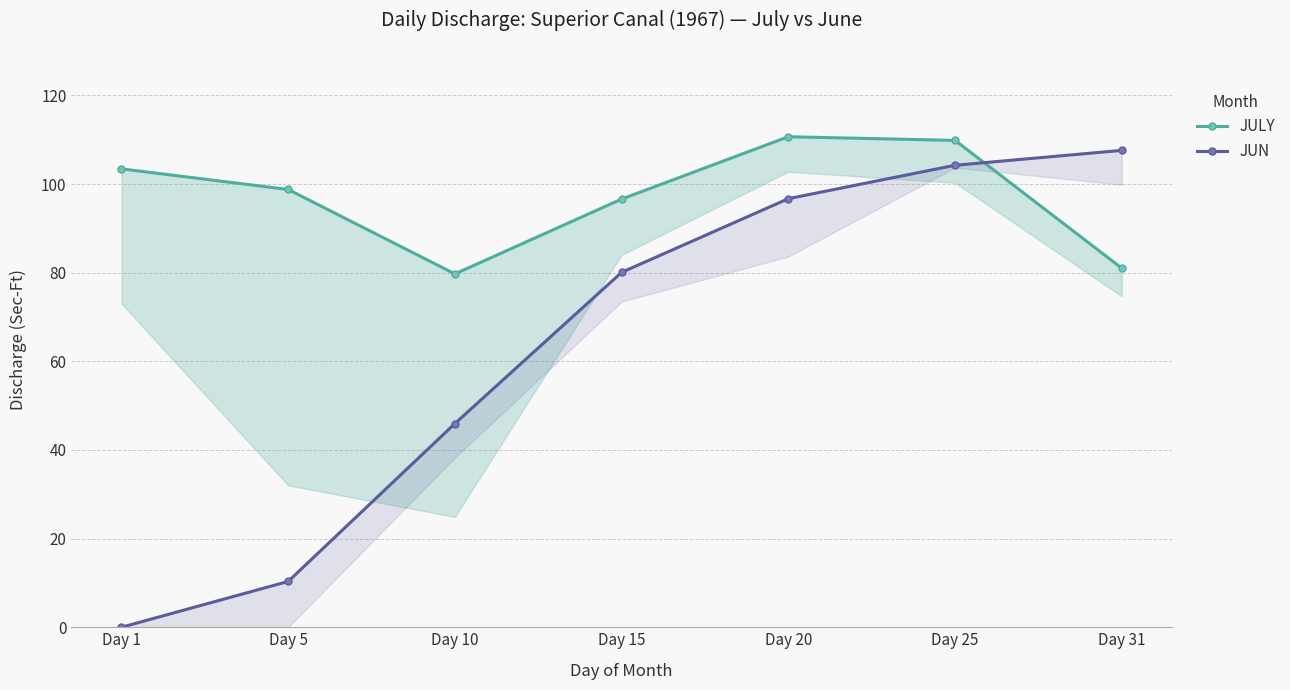

True or false: JULY and JUN cross at least once.

True